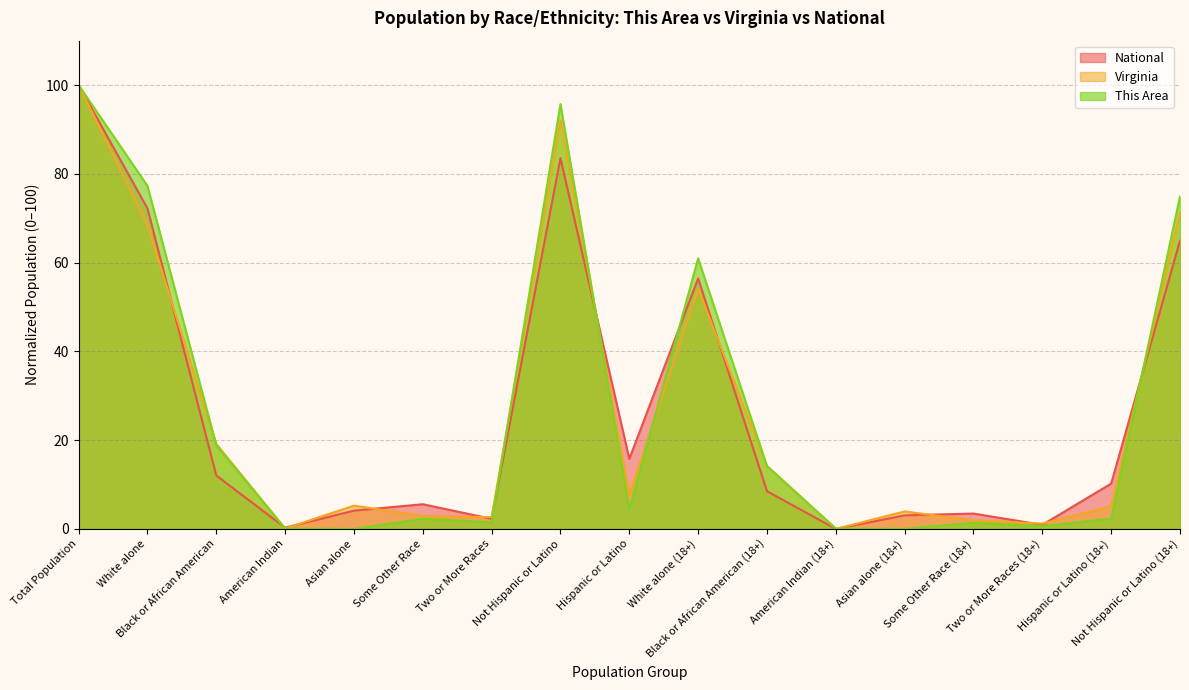

Is it true that National equals 5.6 at Some Other Race?

True